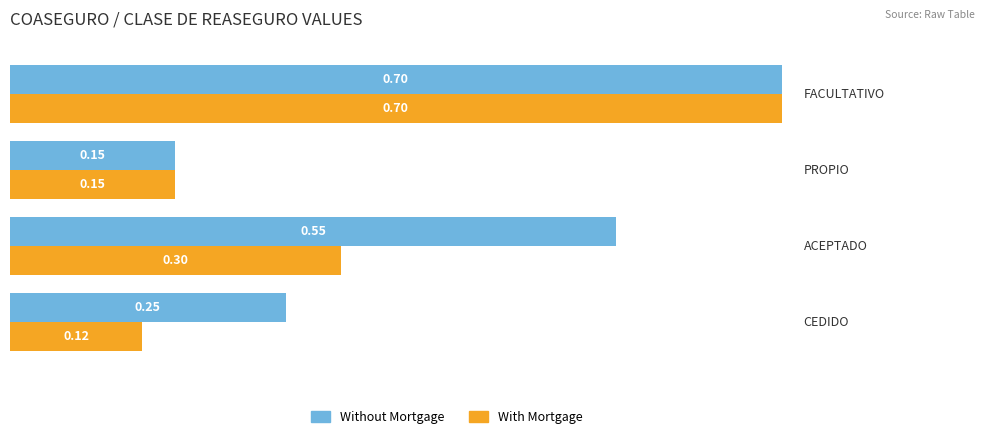

What is the sum of all With Mortgage values?

1.3